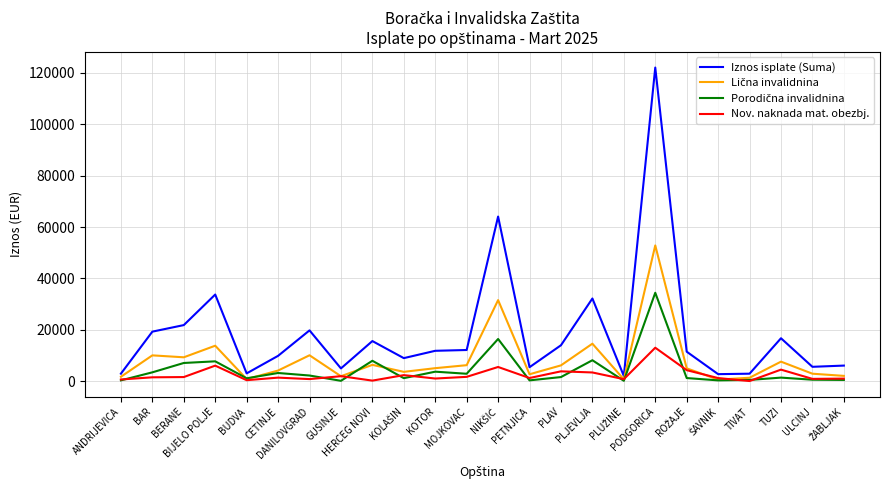

Does the chart display data point markers on the line(s)?

No